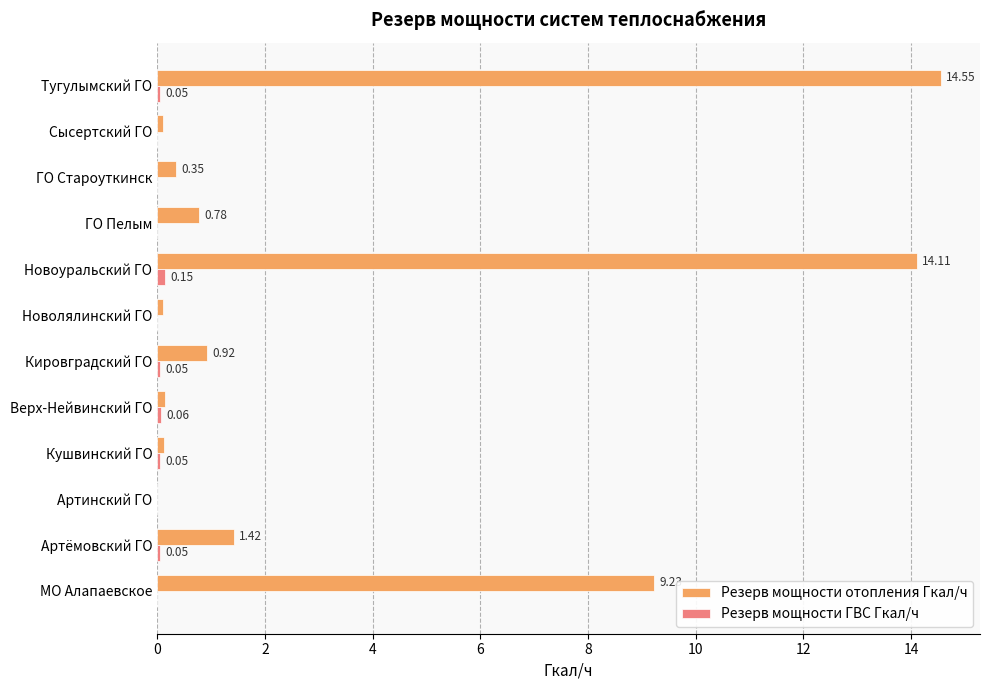

Which label corresponds to the largest value in the chart?

Тугулымский ГО